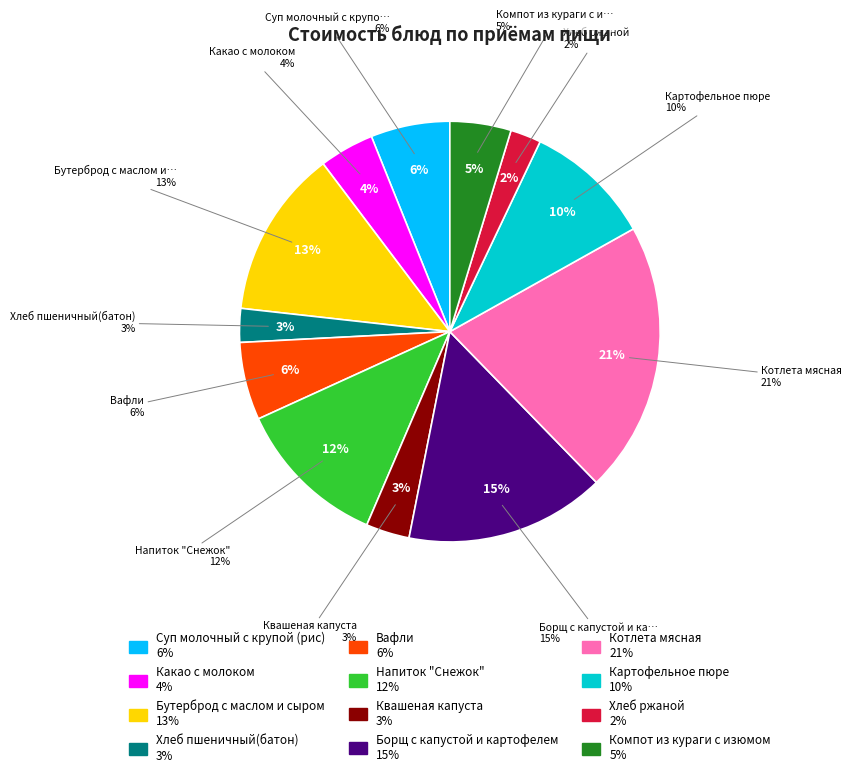

Rank the categories by value from highest to lowest.

Котлета мясная, Борщ с капустой и картофелем, Бутерброд с маслом и сыром, Напиток "Снежок", Картофельное пюре, Суп молочный с крупой (рис), Вафли, Компот из кураги с изюмом, Какао с молоком, Квашеная капуста, Хлеб пшеничный(батон), Хлеб ржаной